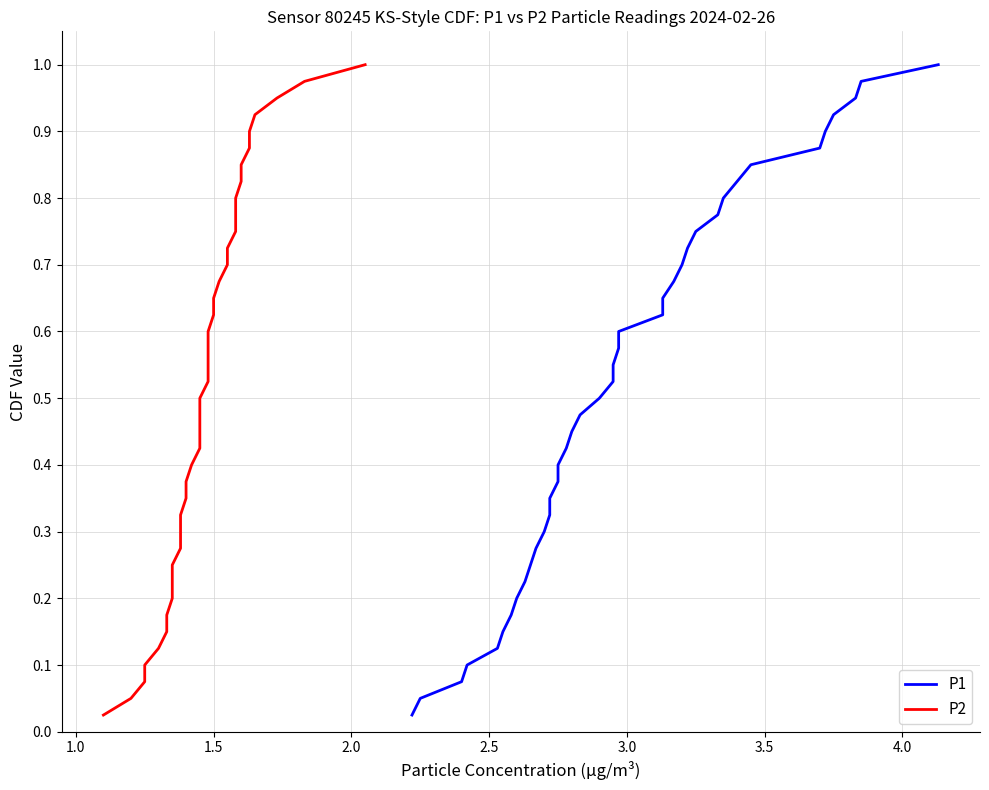

True or false: P2 and P1 cross at least once.

False